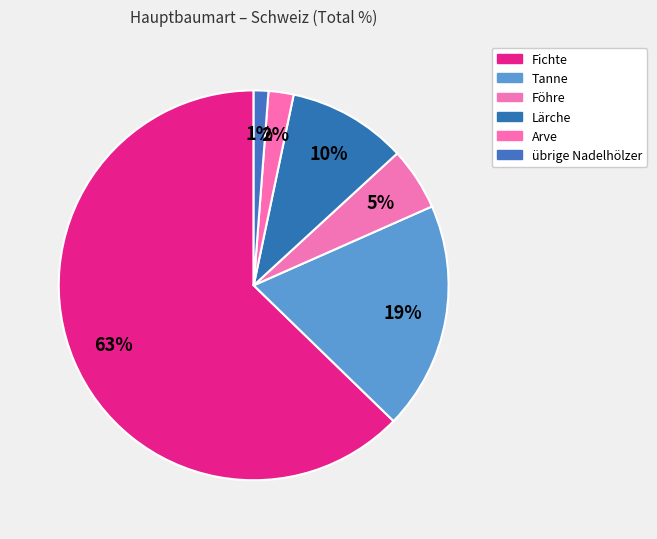

Combined, do übrige Nadelhölzer and Tanne account for over 50%?

No